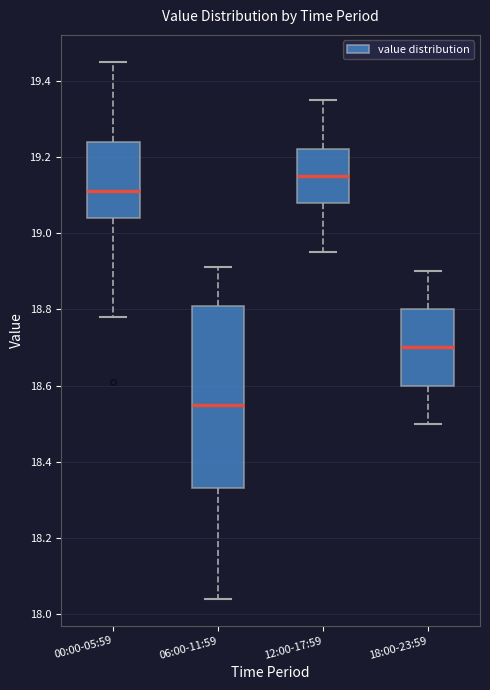

Reading left to right, transcribe this box plot: for each box, give where its median line is, the range the box spans, and where its two whiskers end, as read against the y-axis. The values are not printed on the chart, so give them approximately, as read against the axis.

00:00-05:59: median 19.12, box 19.04 to 19.24, whiskers 18.78 to 19.46
06:00-11:59: median 18.56, box 18.34 to 18.82, whiskers 18.04 to 18.92
12:00-17:59: median 19.16, box 19.08 to 19.22, whiskers 18.96 to 19.36
18:00-23:59: median 18.70, box 18.60 to 18.80, whiskers 18.50 to 18.90